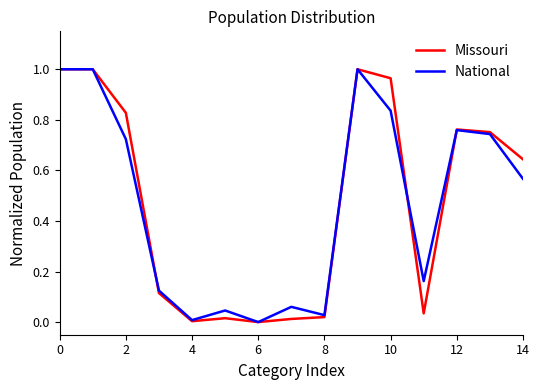

The value of Missouri at 14 is 0.3. True or false?

False